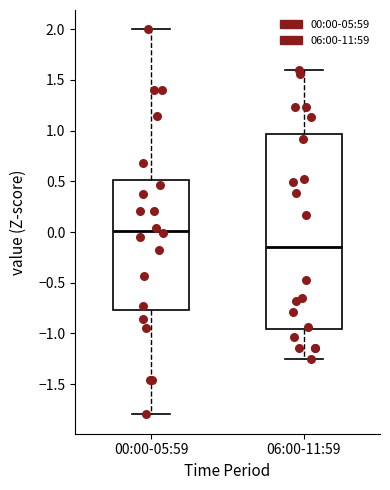

Reading left to right, read every box against the y-axis: the position of its median line, the range the box covers, and the ends of its whiskers. The values are not printed on the chart, so give them approximately, as read against the axis.

00:00-05:59: median 0.00, box -0.75 to 0.50, whiskers -1.80 to 2.00
06:00-11:59: median -0.15, box -0.95 to 0.95, whiskers -1.25 to 1.60